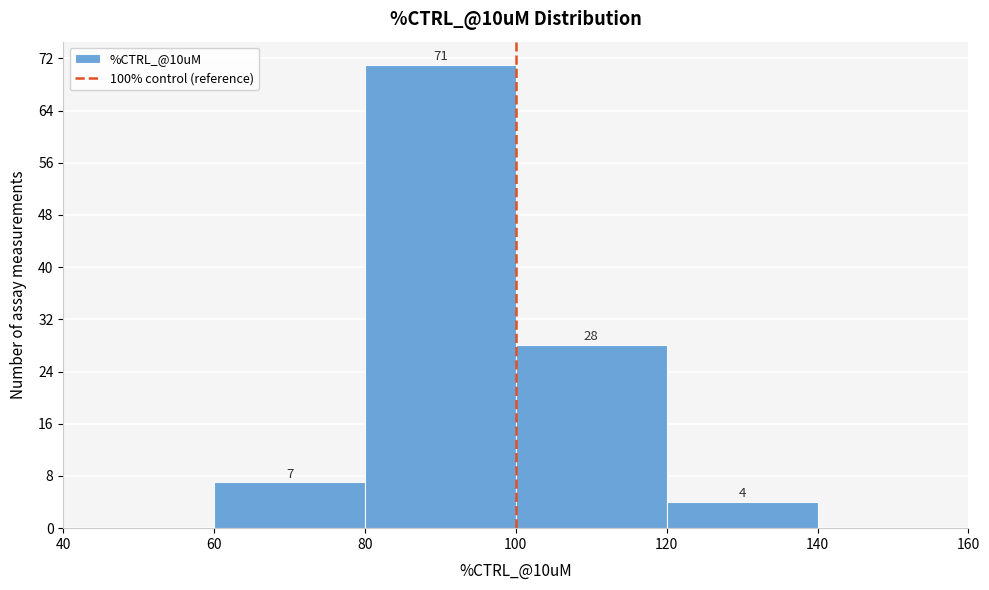

Over which range of the x-axis is the bar tallest?

80 to 100